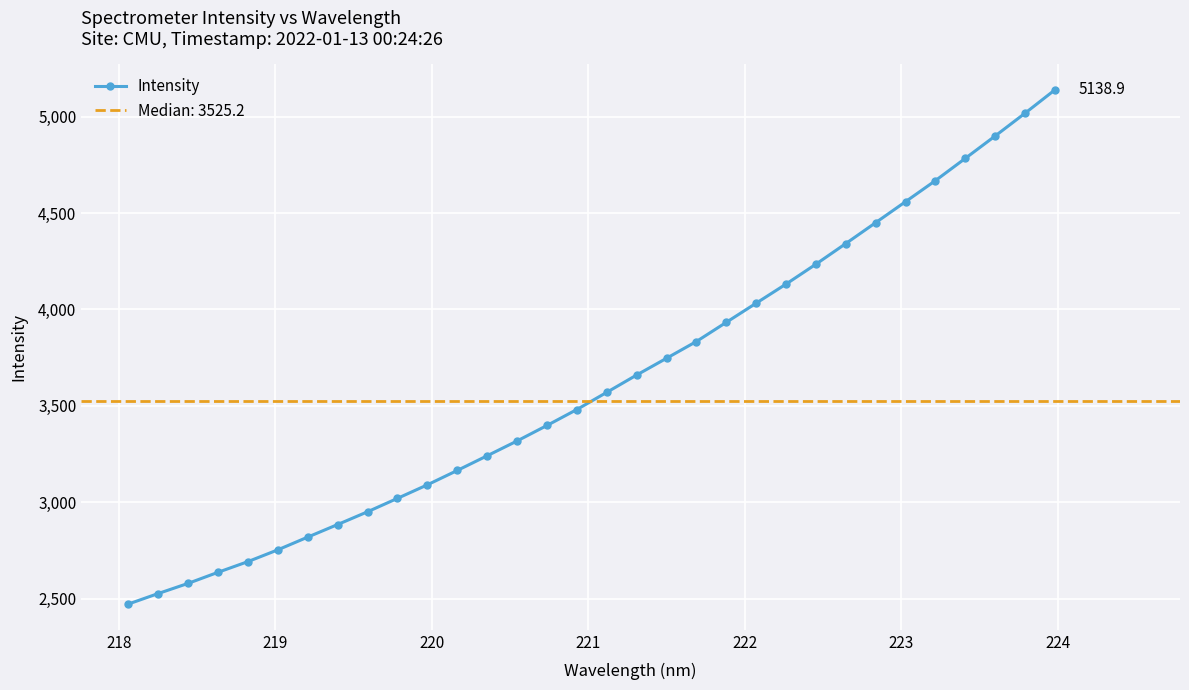

What is the minimum value shown in the chart?

2471.0